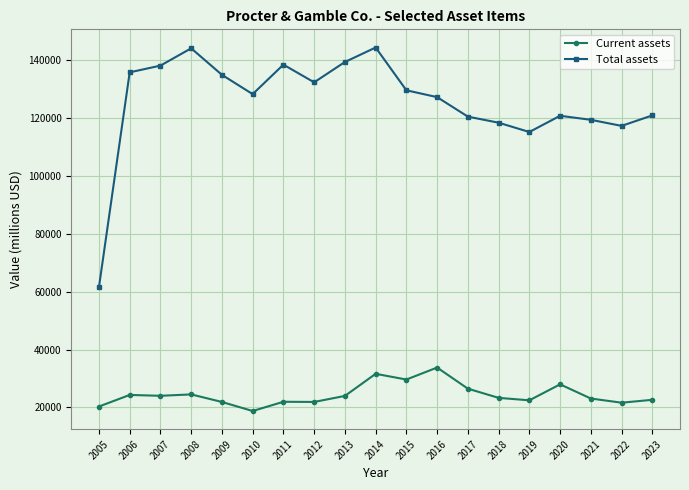

Which series has the widest spread of values?

Total assets